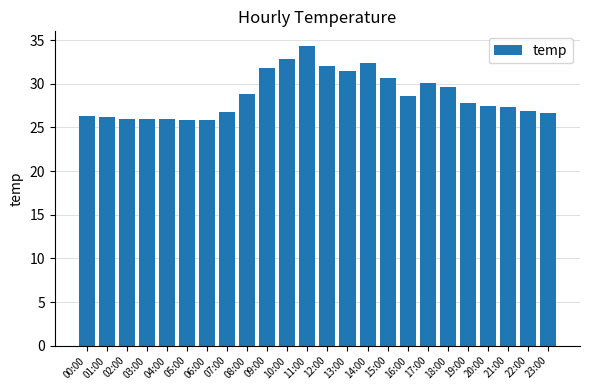

What is the sum of the values at 17:00 and 14:00?

62.5